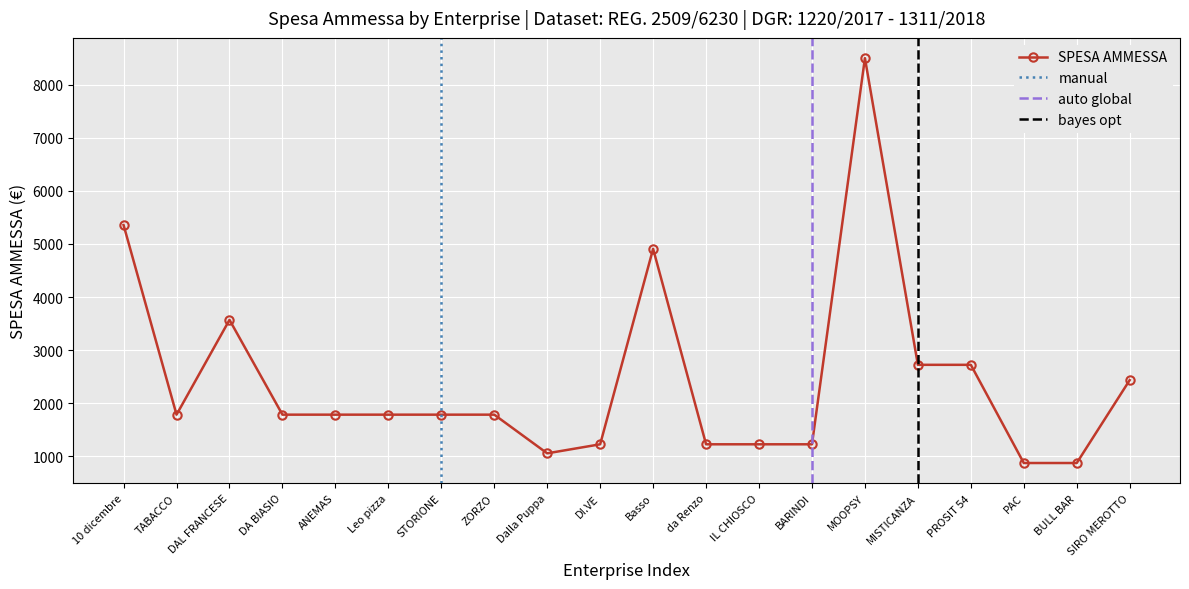

How many points are higher than both their immediate neighbors (excluding endpoints)?

3